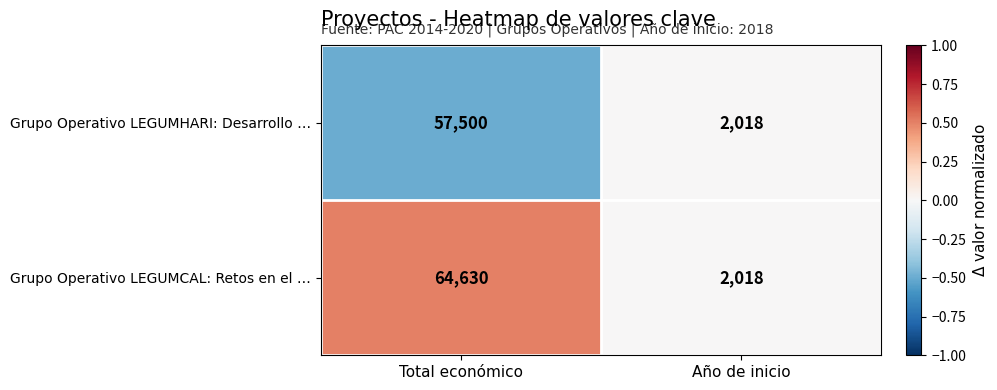

How many distinct data groups are displayed?

2